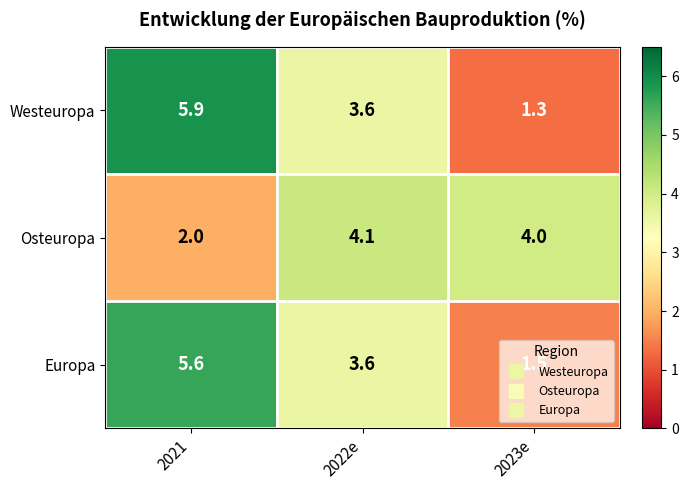

The Westeuropa series shows 1.3 at 2023e. True or false?

True